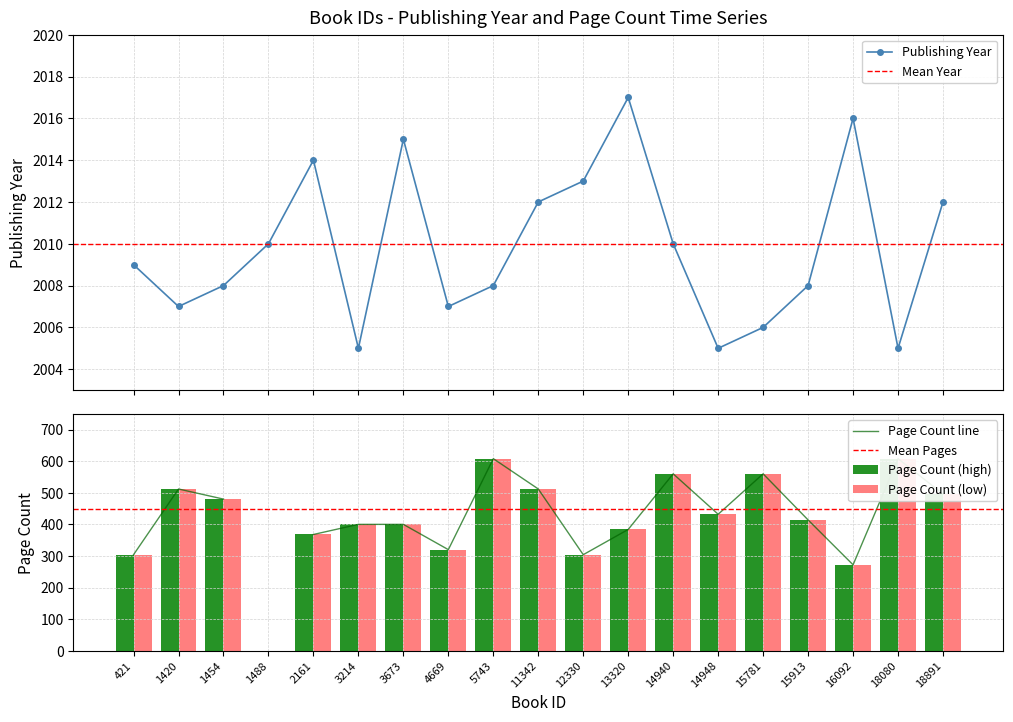

Reading right to left, list all the values displayed in this chart.

18891=2012	18080=2005	16092=2016	15913=2008	15781=2006	14948=2005	14940=2010	13320=2017	12330=2013	11342=2012	5743=2008	4669=2007	3673=2015	3214=2005	2161=2014	1488=2010	1454=2008	1420=2007	421=2009